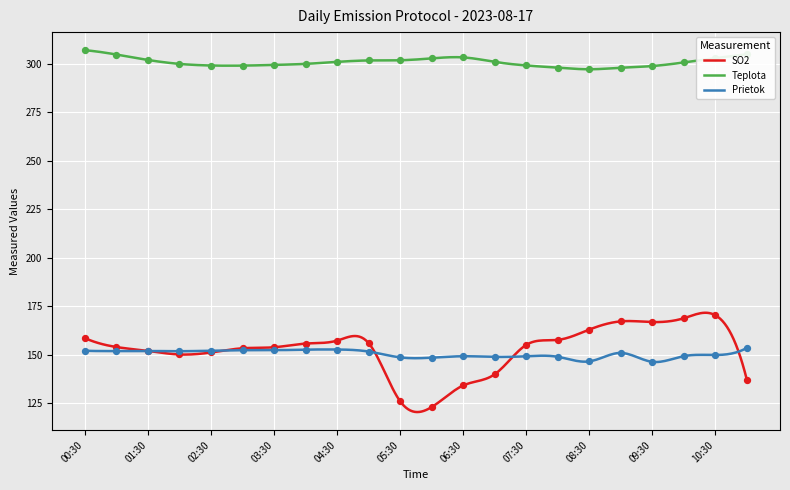

At which category is the sum across all series the highest?

10:30